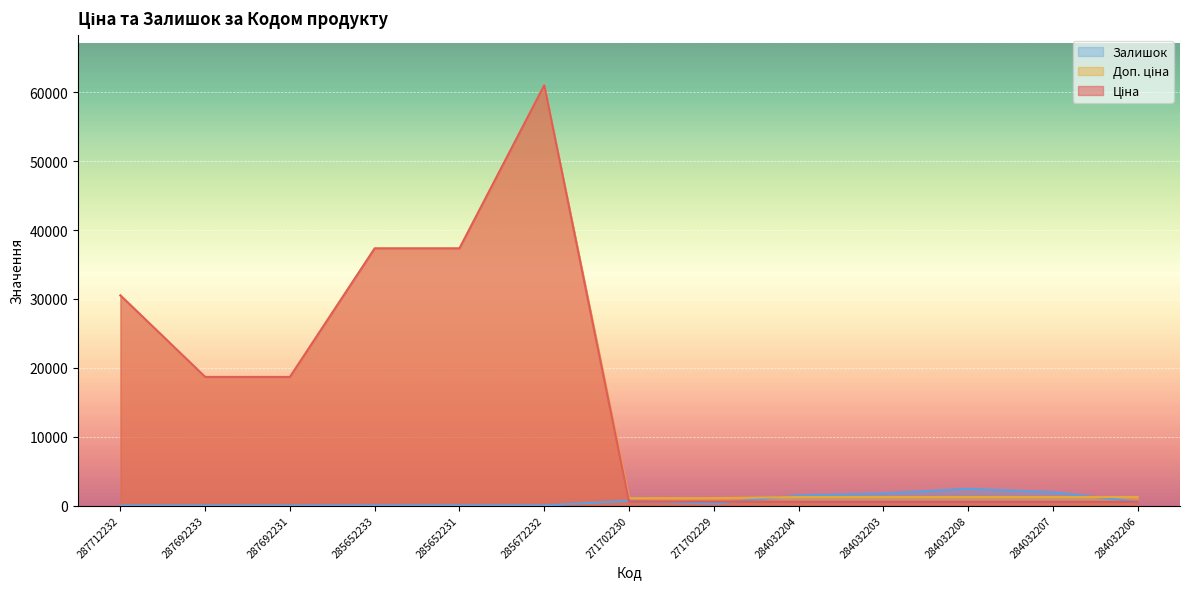

What is the difference between the maximum and minimum values in the Доп. ціна series?

59950.2